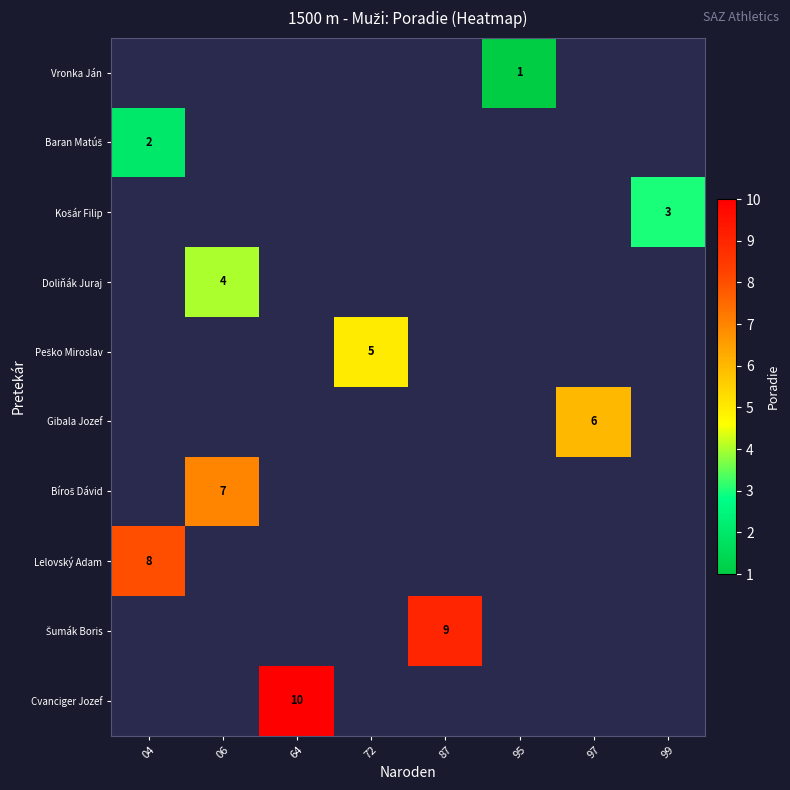

What is the minimum value shown in the chart?

1.0